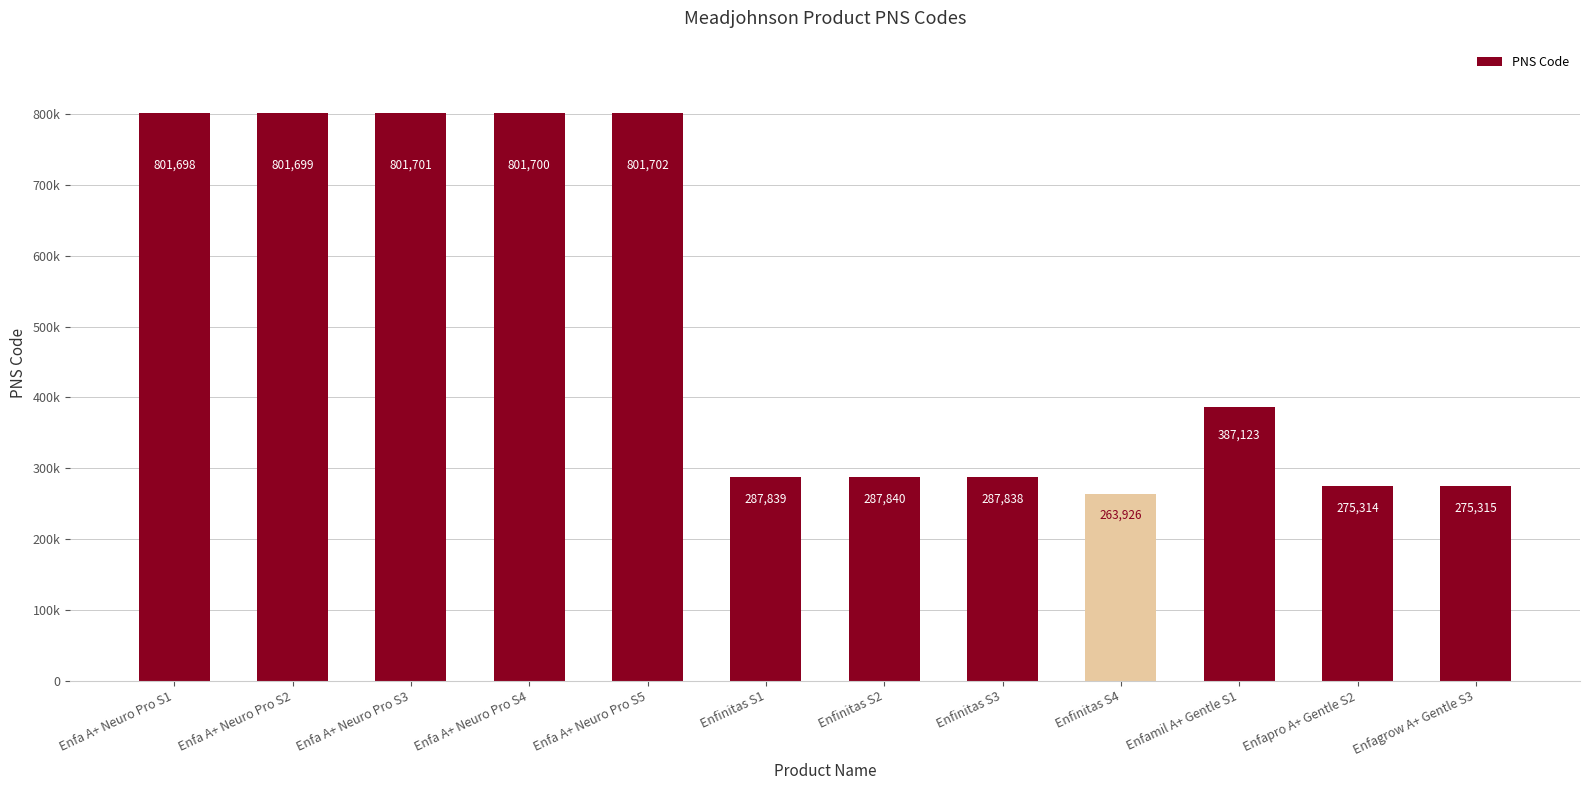

Reading left to right, what are all the values shown in this chart?

Enfa A+ Neuro Pro S1=801698	Enfa A+ Neuro Pro S2=801699	Enfa A+ Neuro Pro S3=801701	Enfa A+ Neuro Pro S4=801700	Enfa A+ Neuro Pro S5=801702	Enfinitas S1=287839	Enfinitas S2=287840	Enfinitas S3=287838	Enfinitas S4=263926	Enfamil A+ Gentle S1=387123	Enfapro A+ Gentle S2=275314	Enfagrow A+ Gentle S3=275315